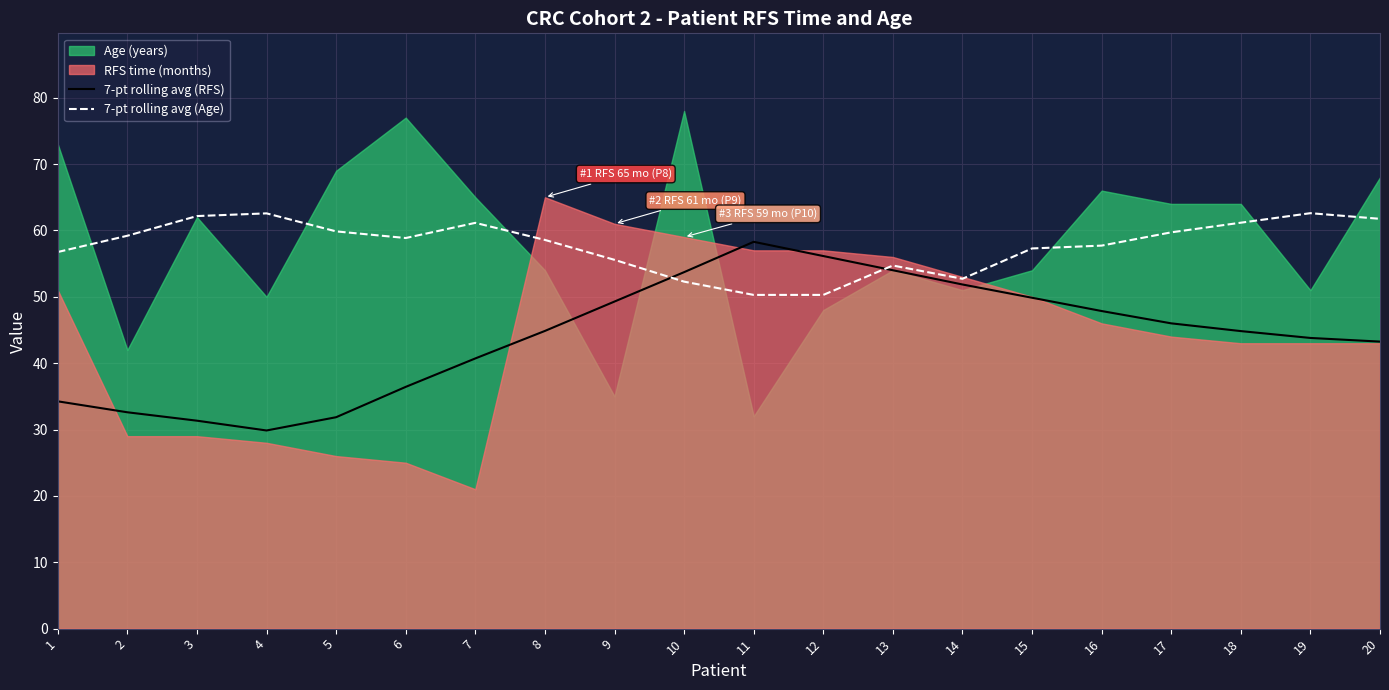

At which label is 7-pt rolling avg (Age) closest to 56?

9